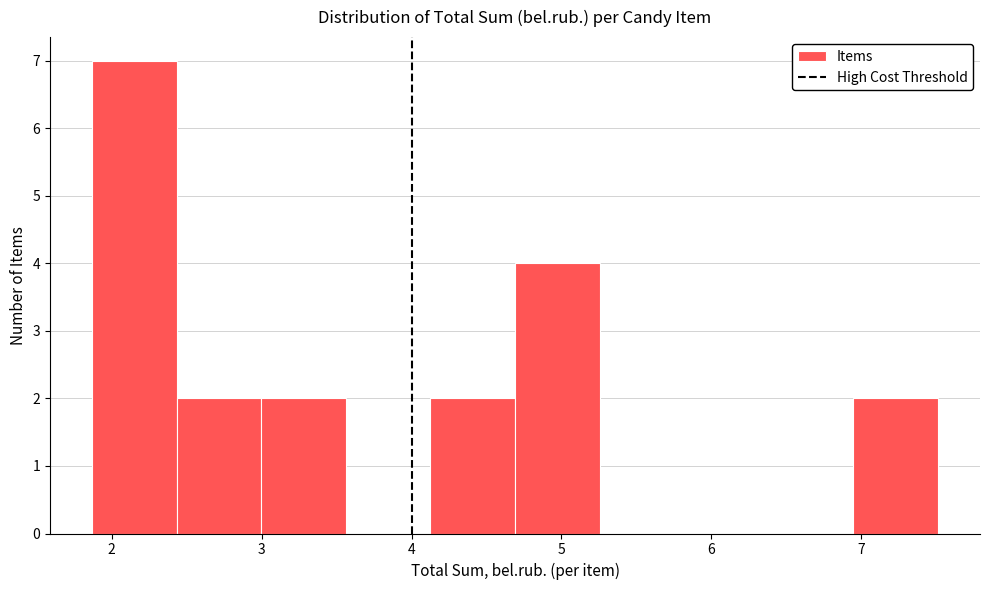

Reading left to right, list every bar in this chart as the range it spans on the x-axis followed by its height. Neither the bar edges nor the heights are printed on the chart, so give them approximately, as read against the axes.

1.9 to 2.4: 7
2.4 to 3.0: 2
3.0 to 3.6: 2
3.6 to 4.1: 0
4.1 to 4.7: 2
4.7 to 5.3: 4
5.3 to 5.8: 0
5.8 to 6.4: 0
6.4 to 6.9: 0
6.9 to 7.5: 2